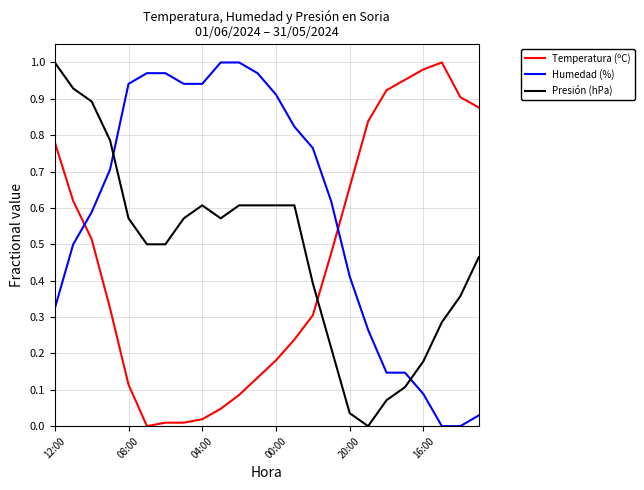

List the series in order of their overall mean, lowest first.

Temperatura (ºC), Presión (hPa), Humedad (%)